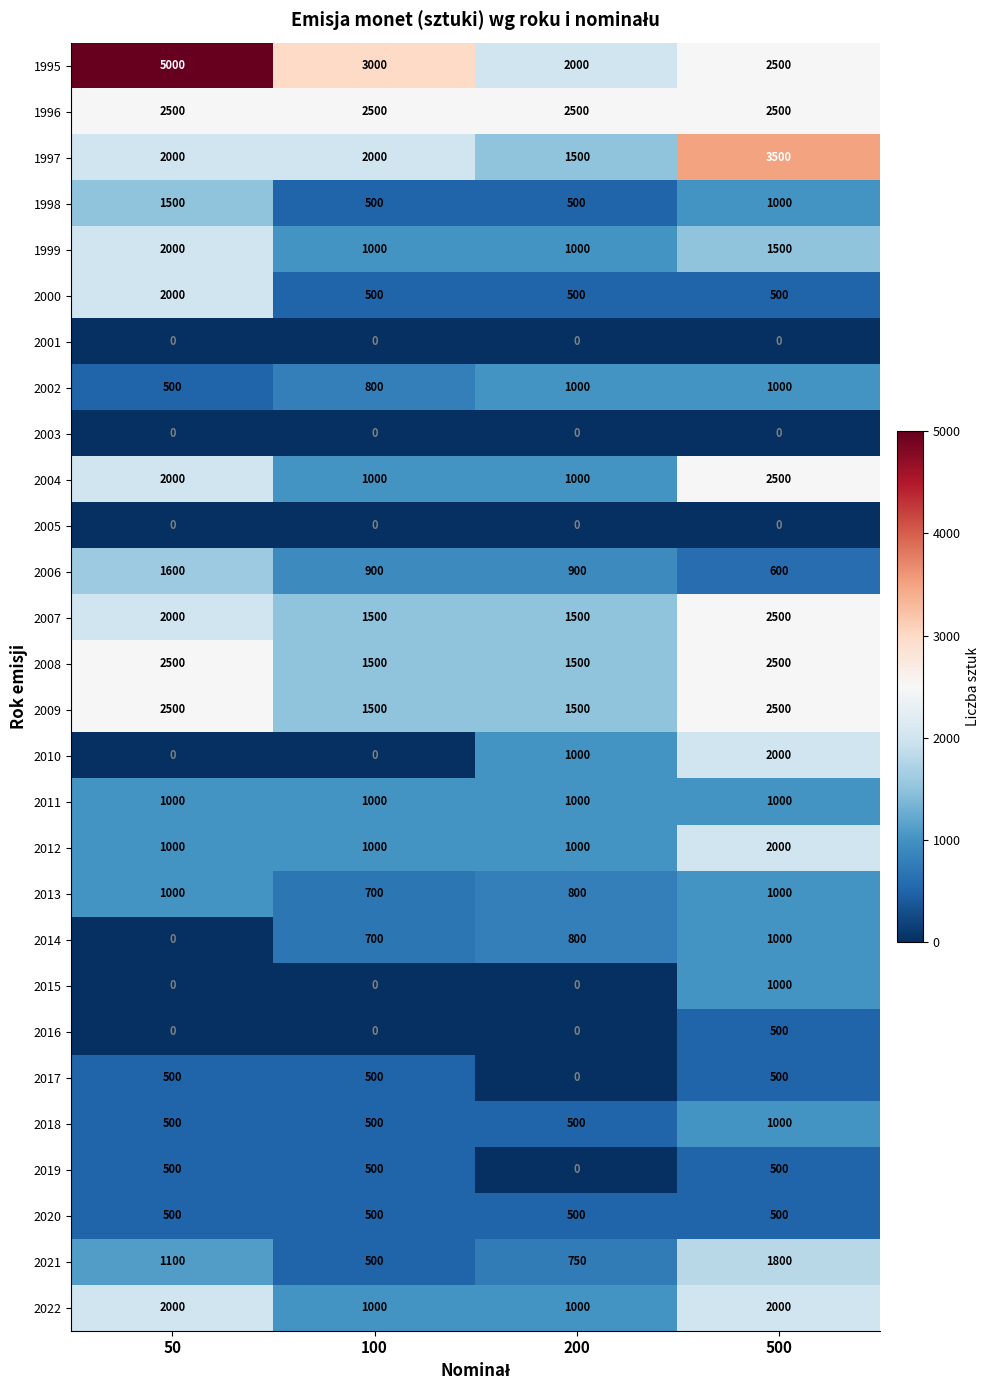

How many values in the 2021 series are below 1100?

2